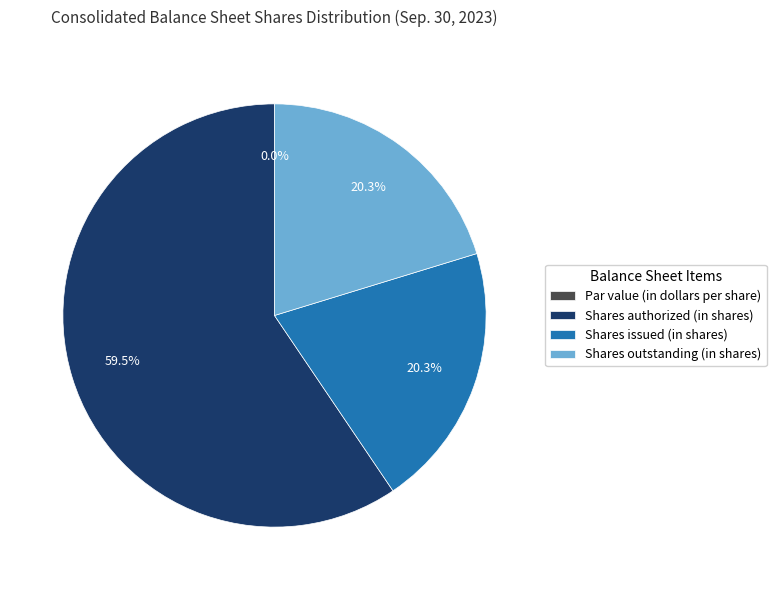

Which category has the smallest portion of the pie?

Common stock, par value (in dollars per share)